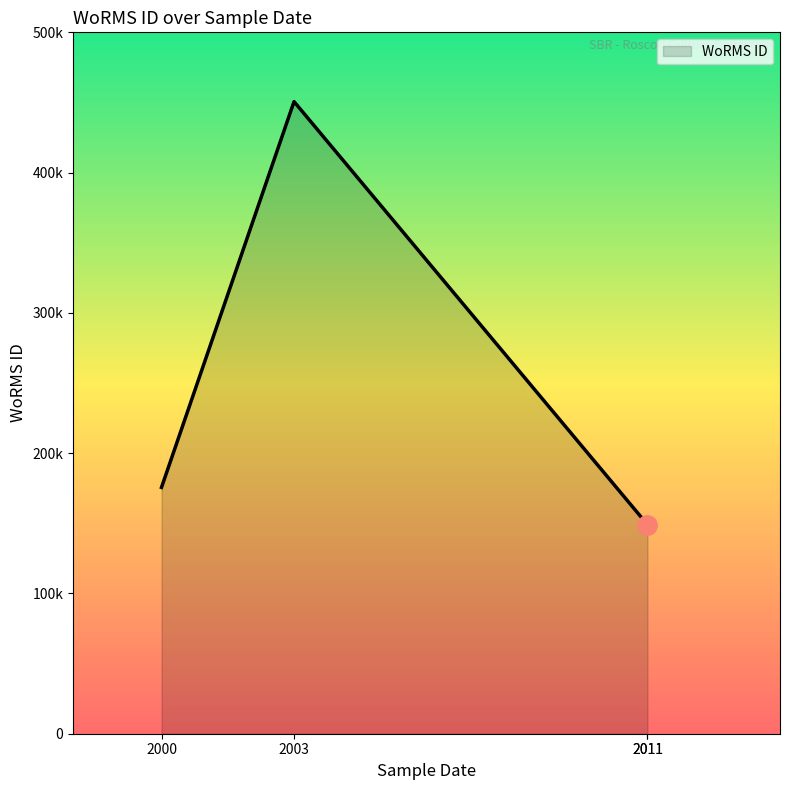

Is it true that the value at 2011-07-01 is 149045?

True